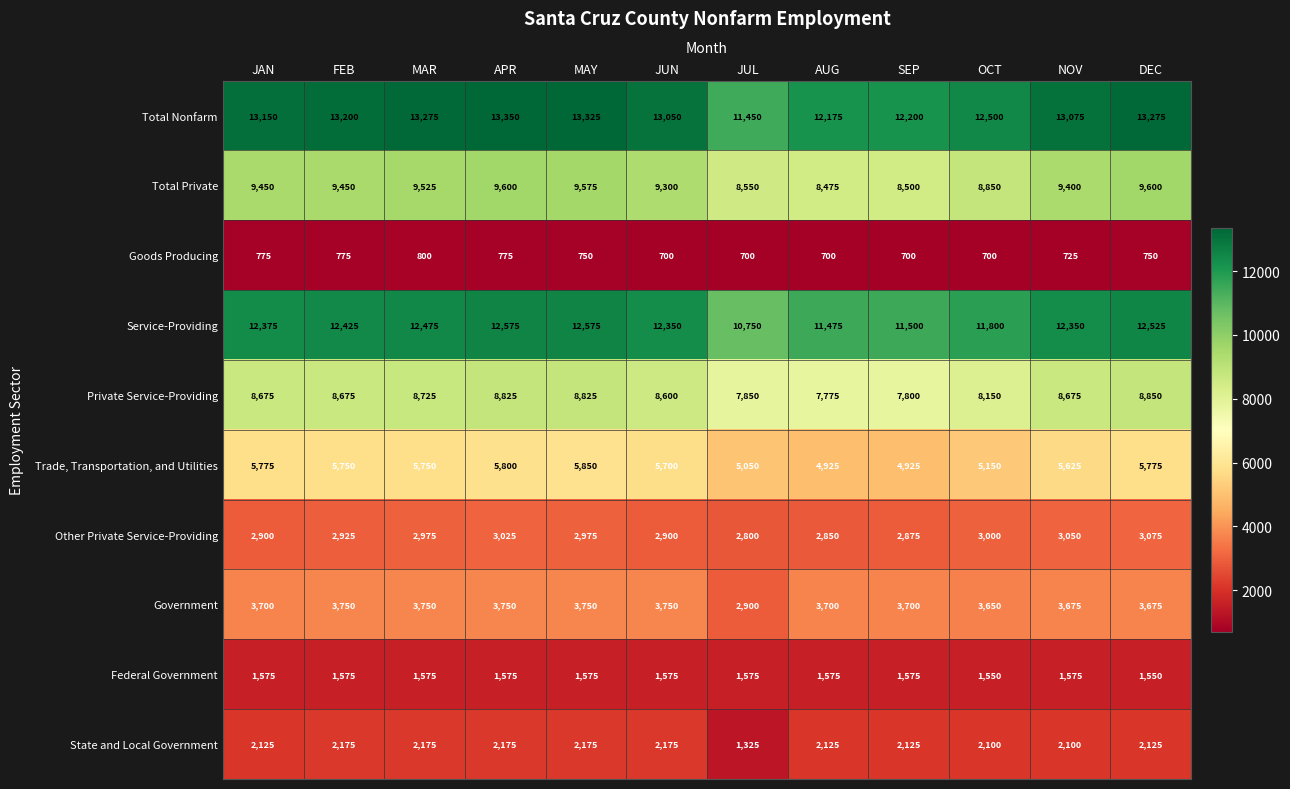

Count the number of data series in this chart.

10